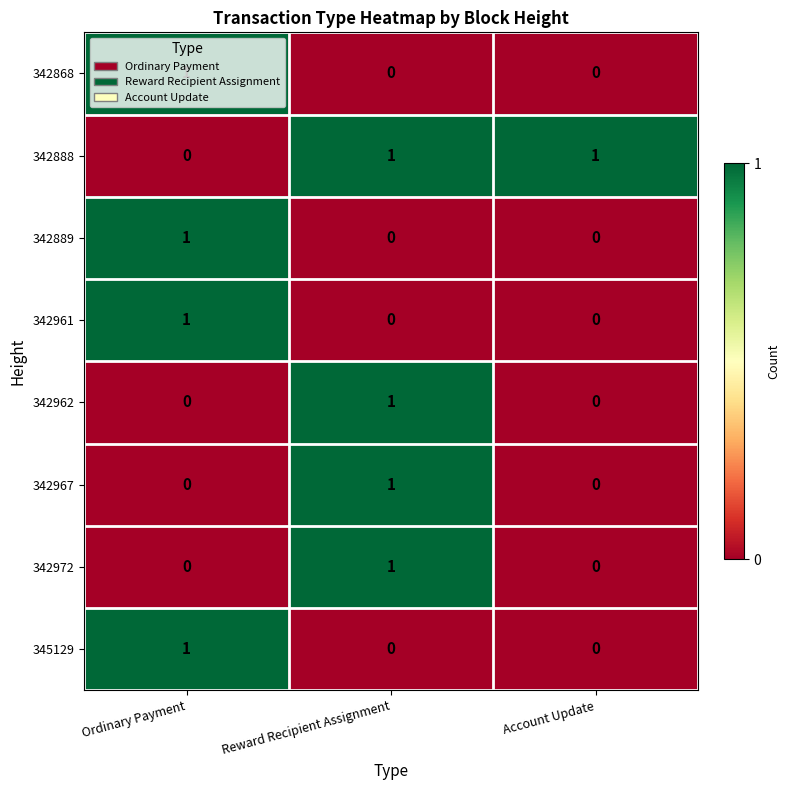

How many data points does each series have?

3